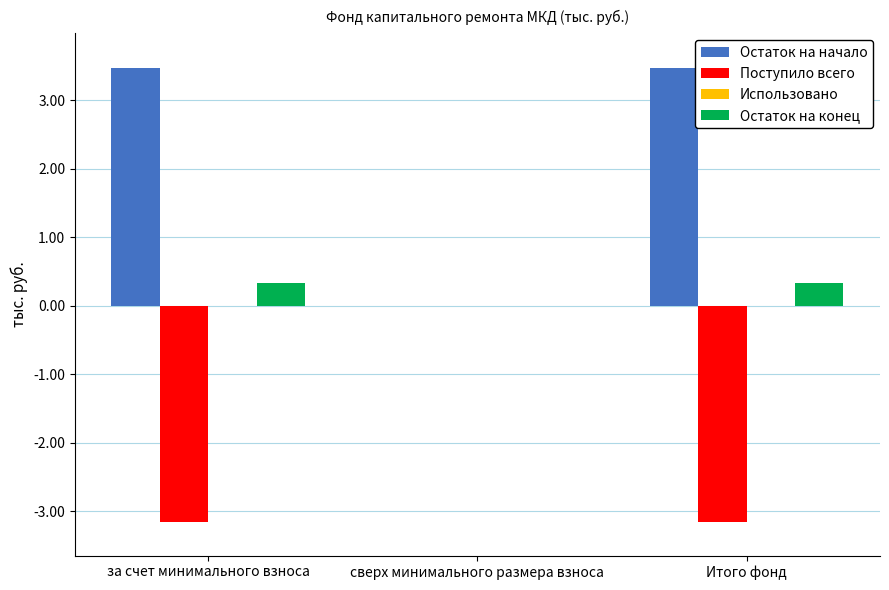

At which label does Остаток на начало first exceed 3?

за счет минимального взноса